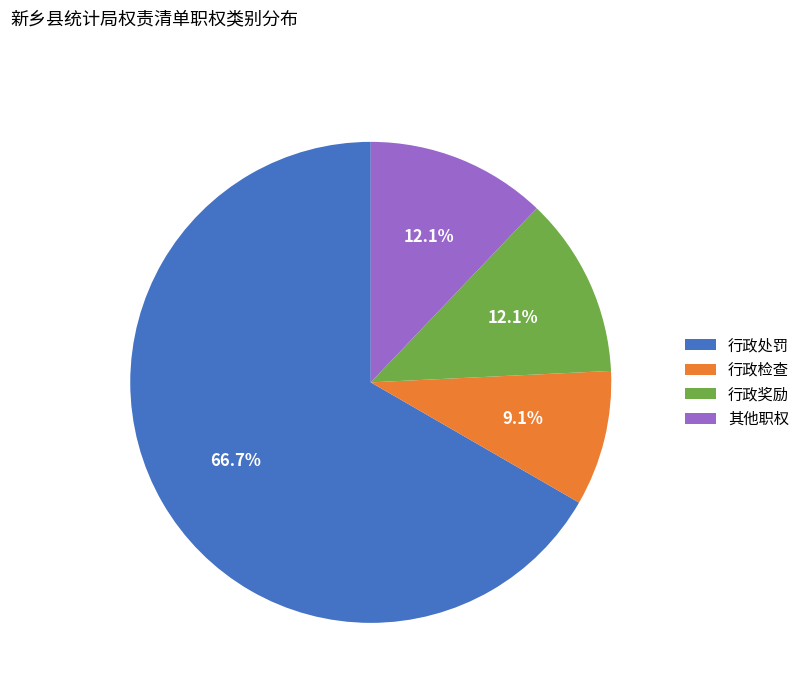

What percentage is the 行政检查 slice, to the nearest percent?

9%